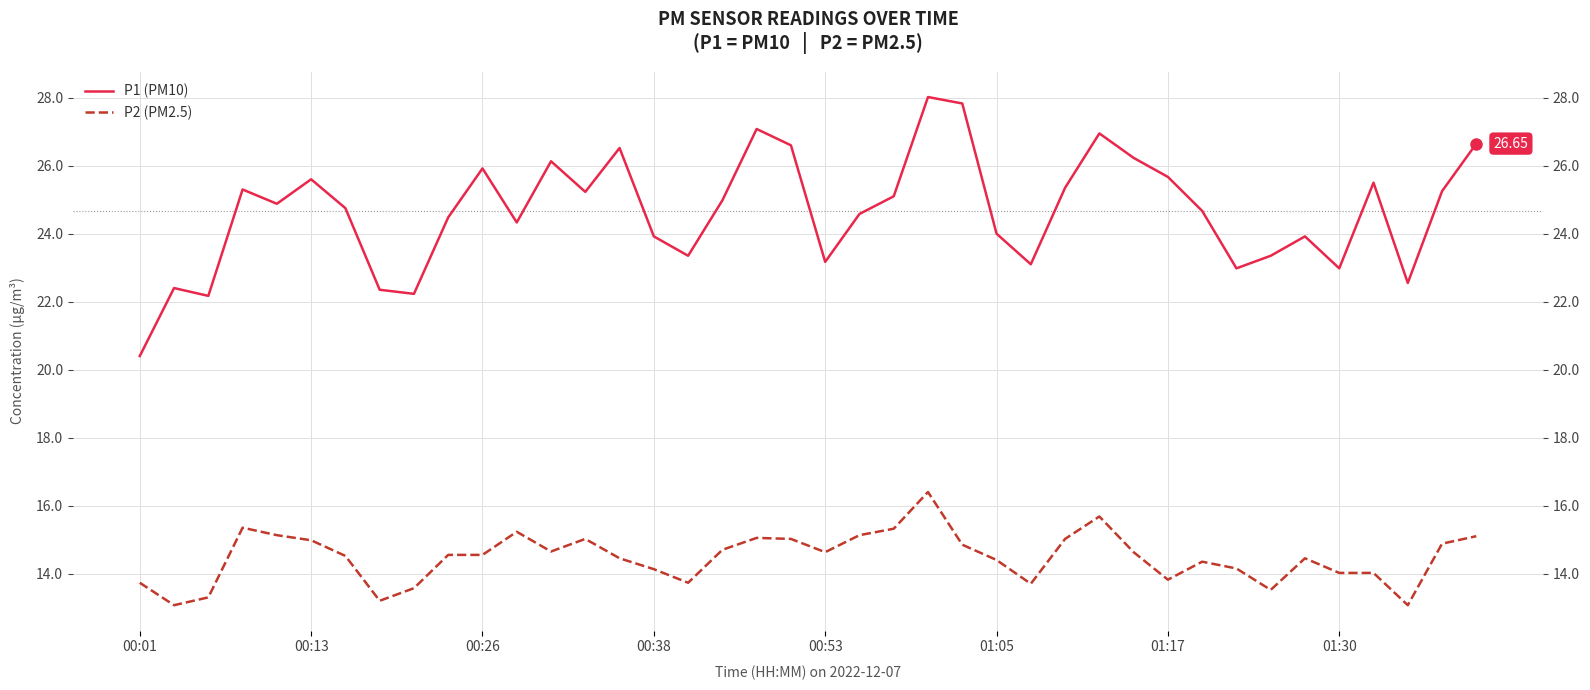

What is the value of the P2 (PM2.5) point at the 19th from the left?

15.1